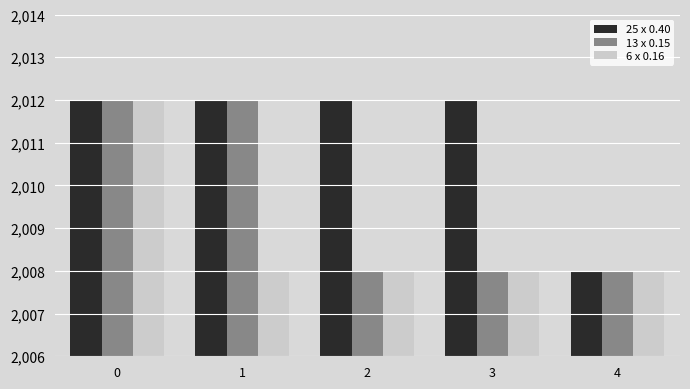

What is the value of the 25 x 0.40 bar at the 2nd from the left?

2012